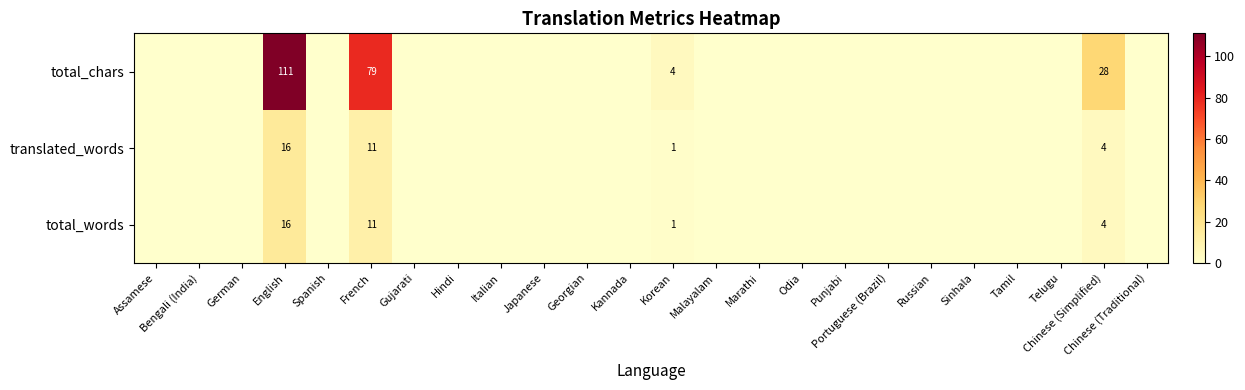

Is it true that translated_words equals 6 at Chinese (Simplified)?

False